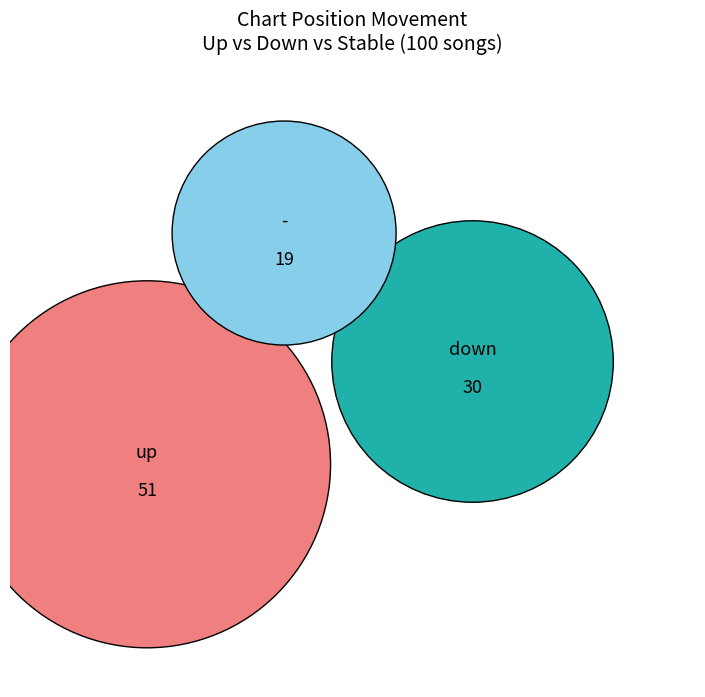

What is the change in value from up to -?

-32